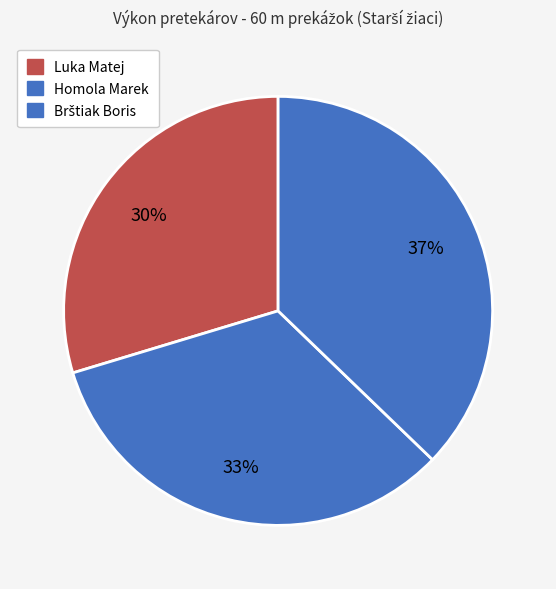

What percentage is the Luka Matej slice, to the nearest percent?

30%